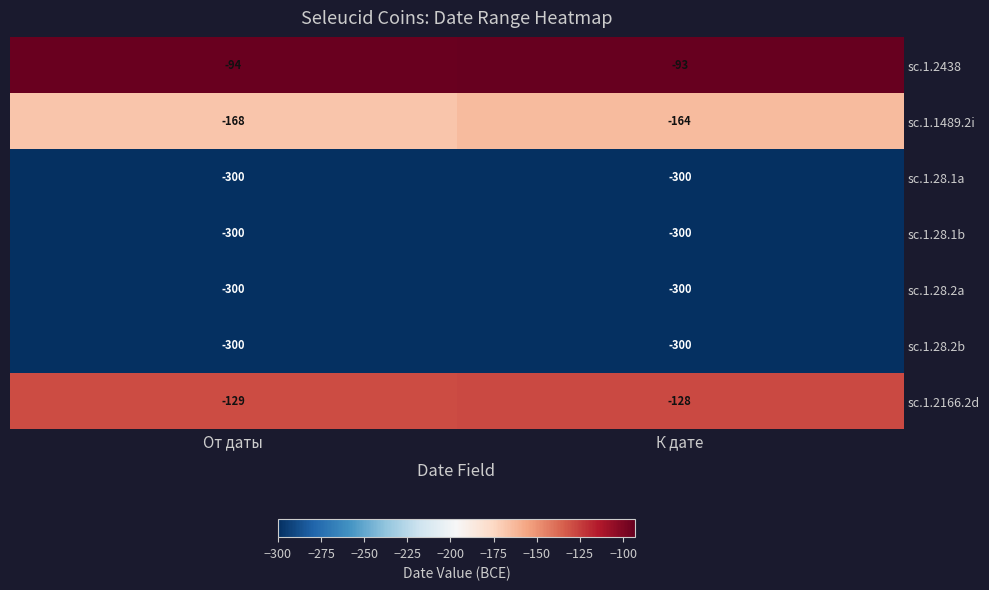

What is the minimum value shown in the chart?

-300